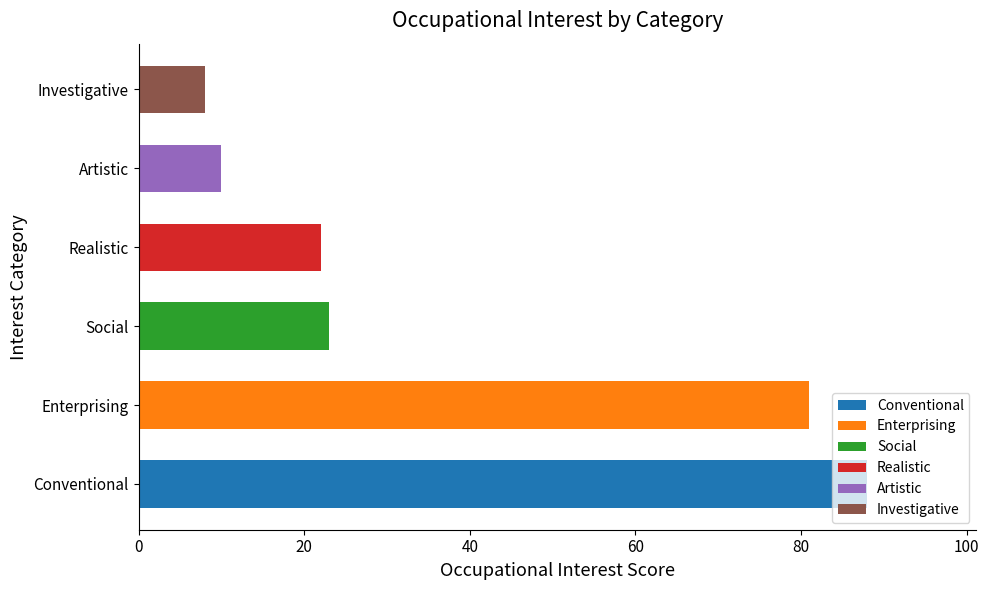

Which category has the highest value in the Conventional series?

Conventional